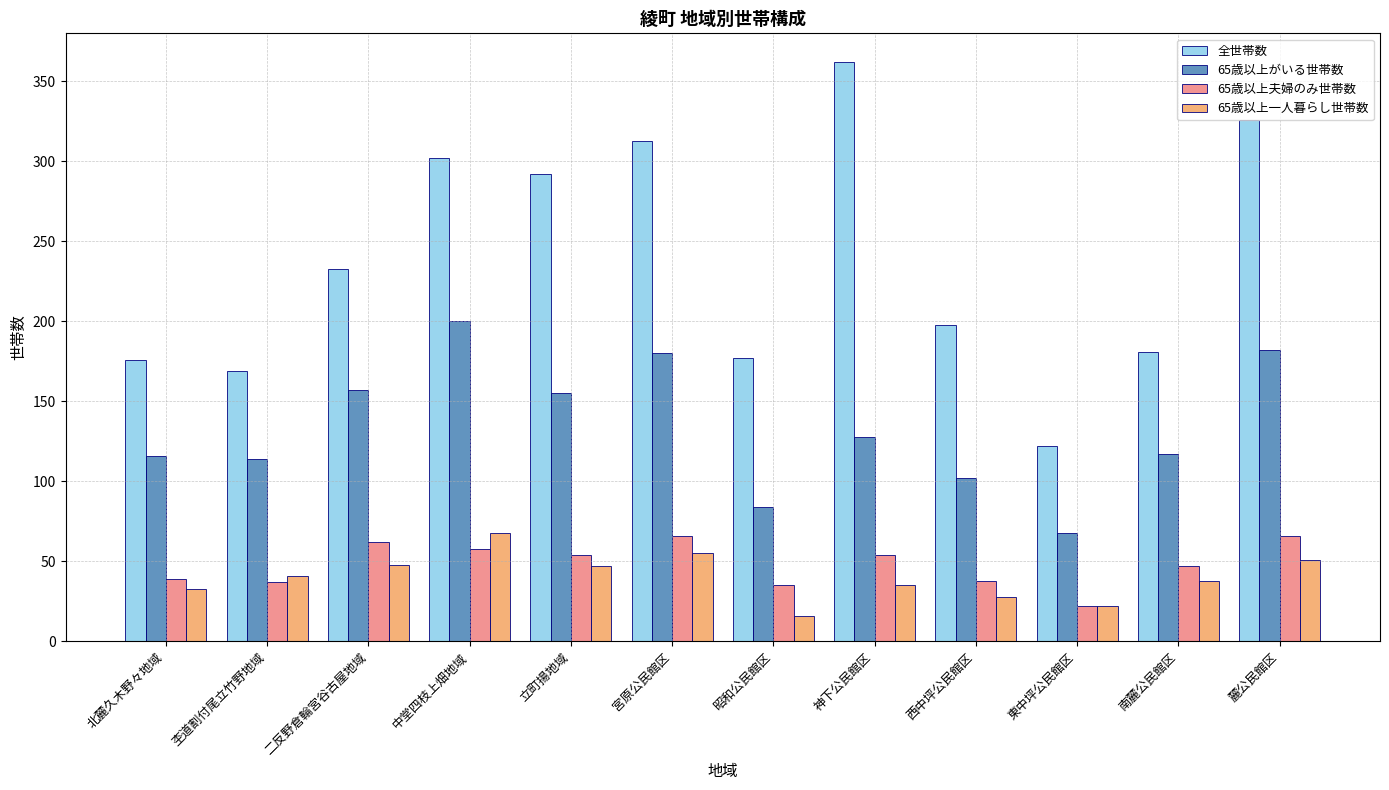

Which label corresponds to the largest value in the chart?

神下公民館区